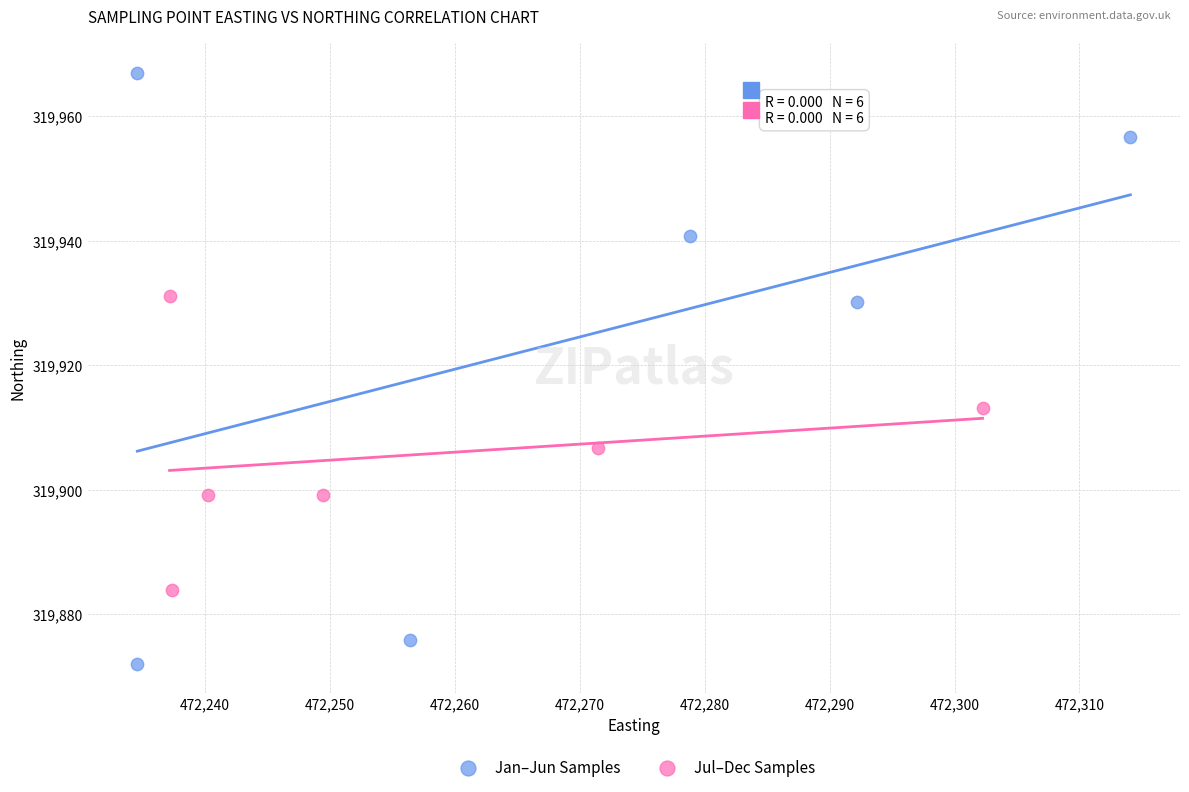

Which series has the largest Y range (max minus min)?

Jan–Jun Samples